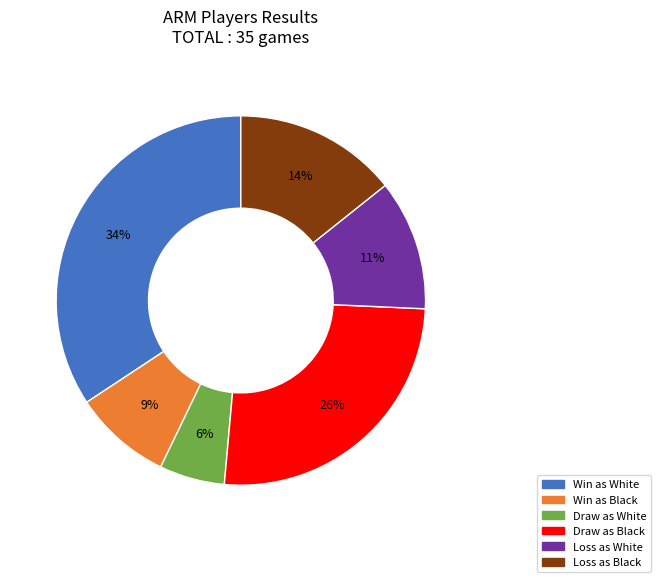

To the nearest percent, what is the average slice percentage?

17%